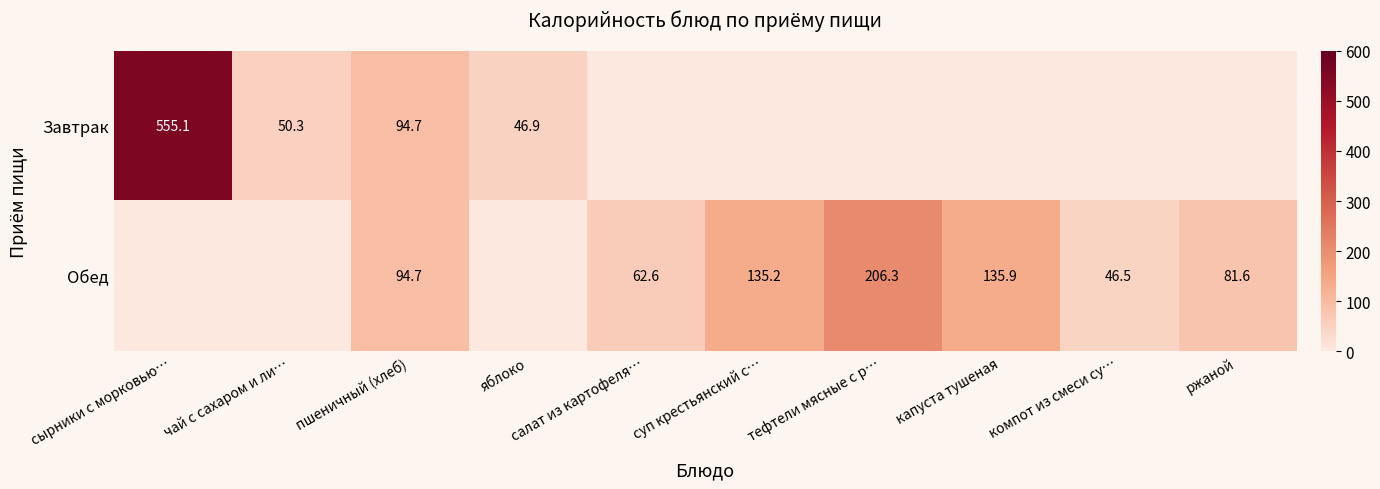

The Обед series shows 28.7 at ржаной. True or false?

False